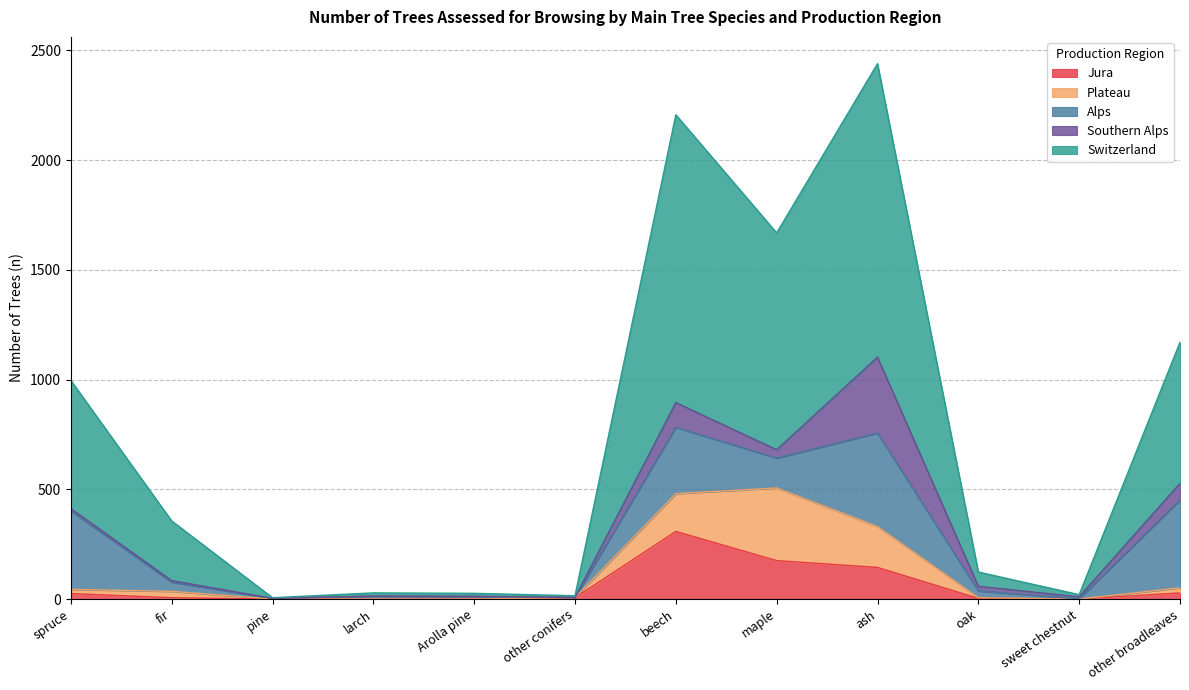

What is the difference between the second highest and minimum values in the Switzerland series?

1308